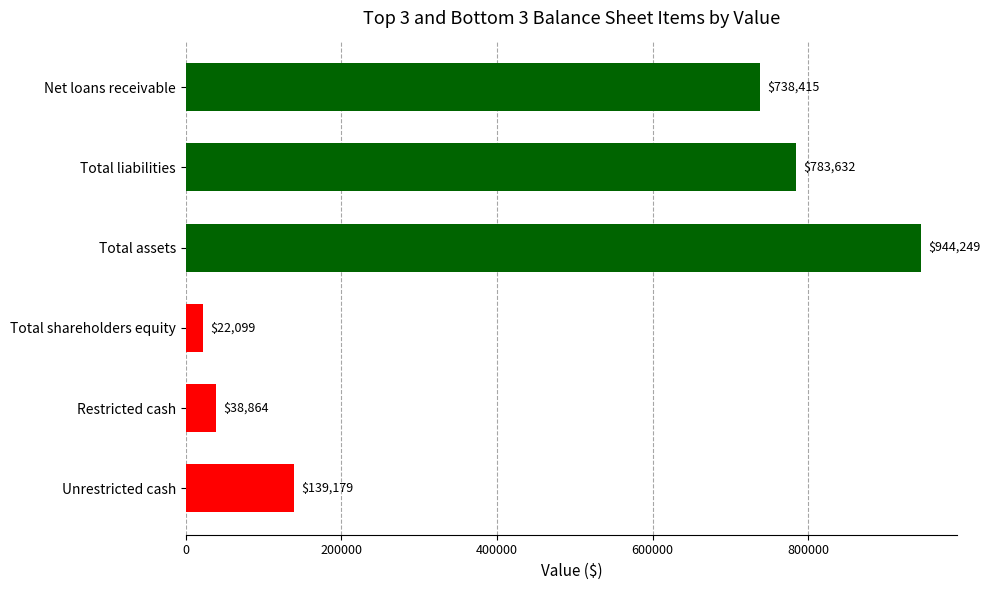

Read the value at Total shareholders equity.

22099